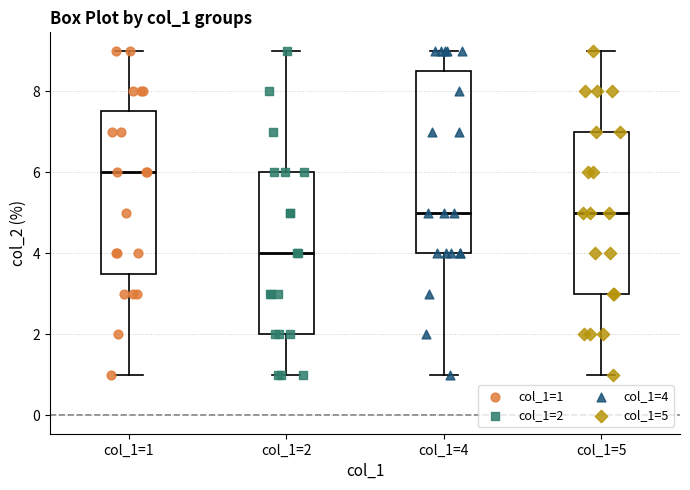

Reading left to right, read every box against the y-axis: the position of its median line, the range the box covers, and the ends of its whiskers. The values are not printed on the chart, so give them approximately, as read against the axis.

col_1=1: median 6.0, box 3.6 to 7.6, whiskers 1.0 to 9.0
col_1=2: median 4.0, box 2.0 to 6.0, whiskers 1.0 to 9.0
col_1=4: median 5.0, box 4.0 to 8.6, whiskers 1.0 to 9.0
col_1=5: median 5.0, box 3.0 to 7.0, whiskers 1.0 to 9.0